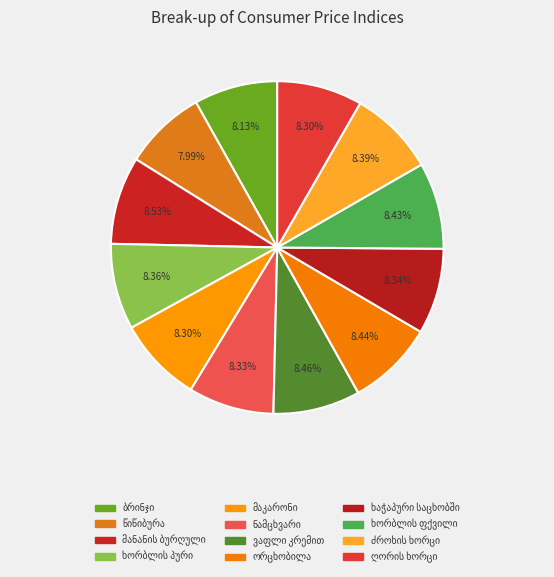

Does ბრინჯი account for over 50% of the chart?

No